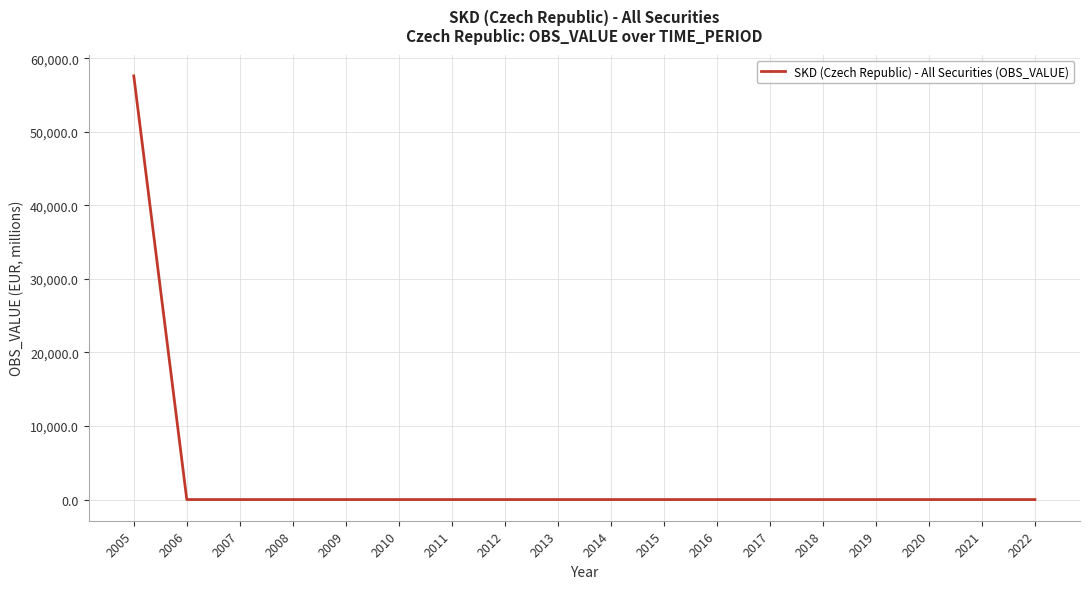

True or false: the data shows 36840.2 at 2010.

False